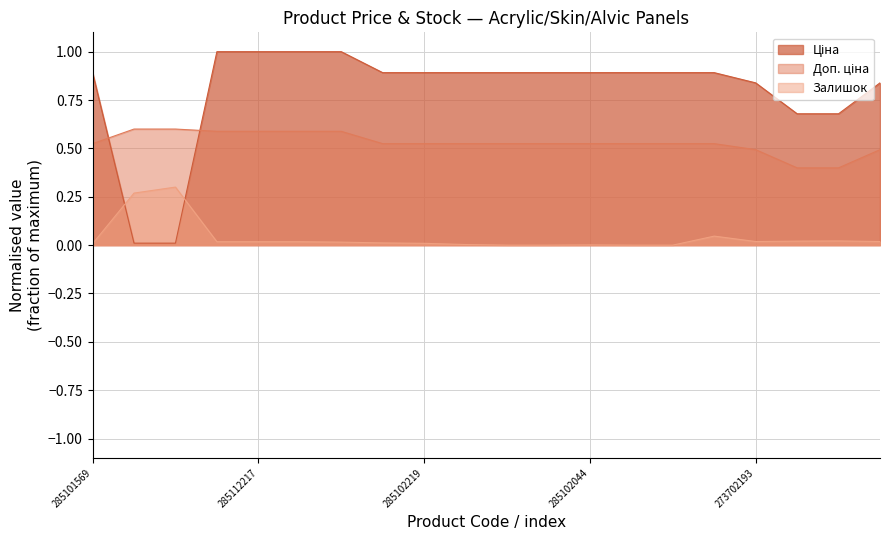

At how many categories does at least one series exceed 0?

20